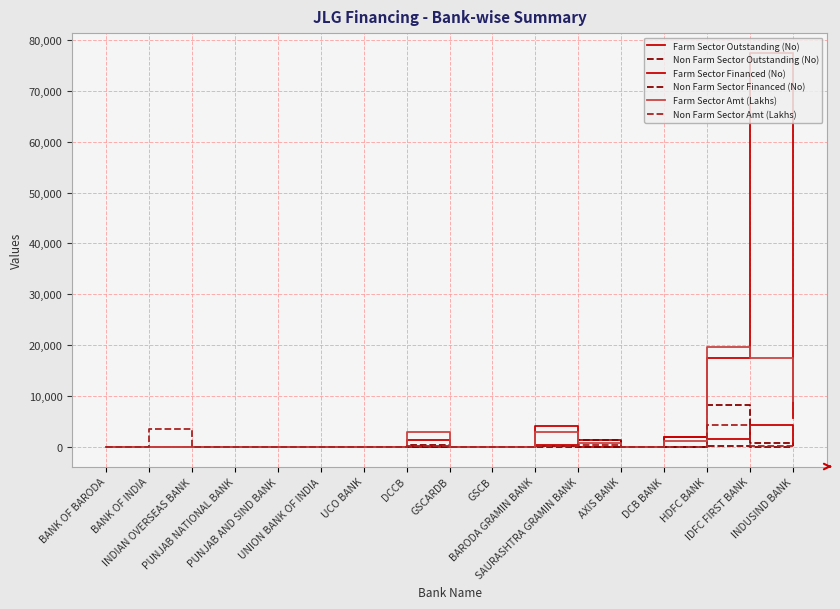

Between INDUSIND BANK and DCCB, which is larger?

INDUSIND BANK